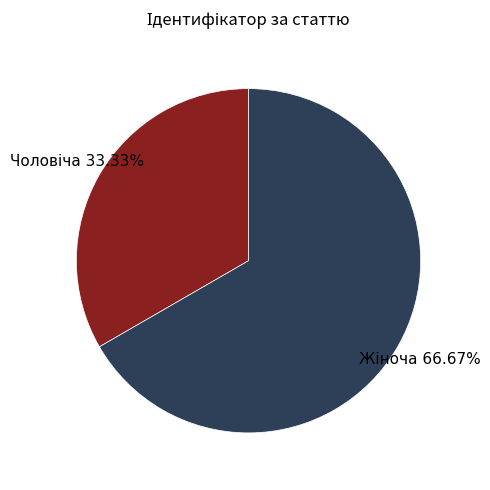

Does any single category account for the majority?

Yes